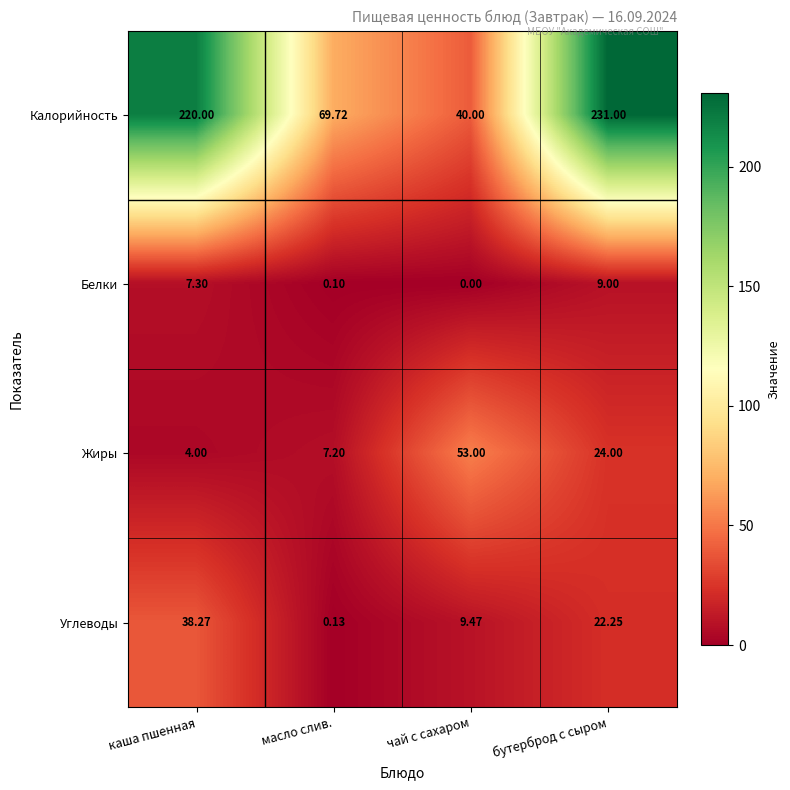

Which series changed the most between чай с сахаром and бутерброд с сыром?

Калорийность